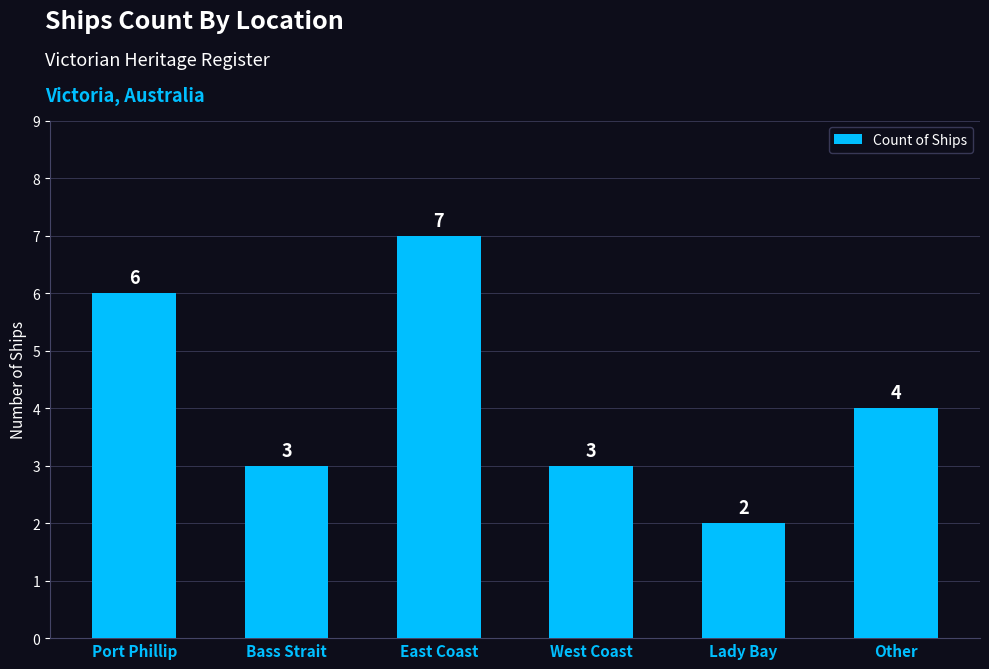

True or false: the data shows 3 at West Coast.

True